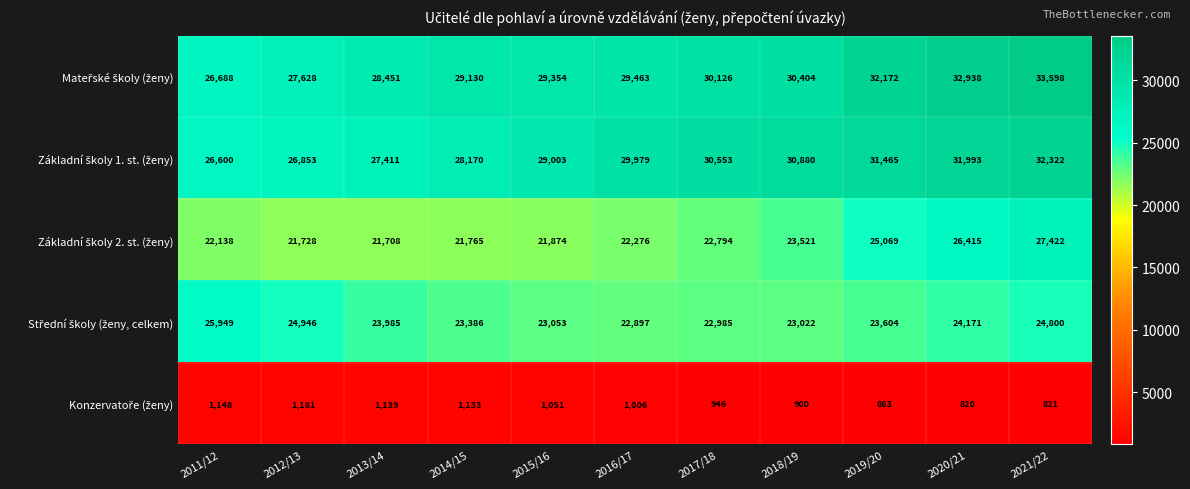

What is the greatest value displayed?

33598